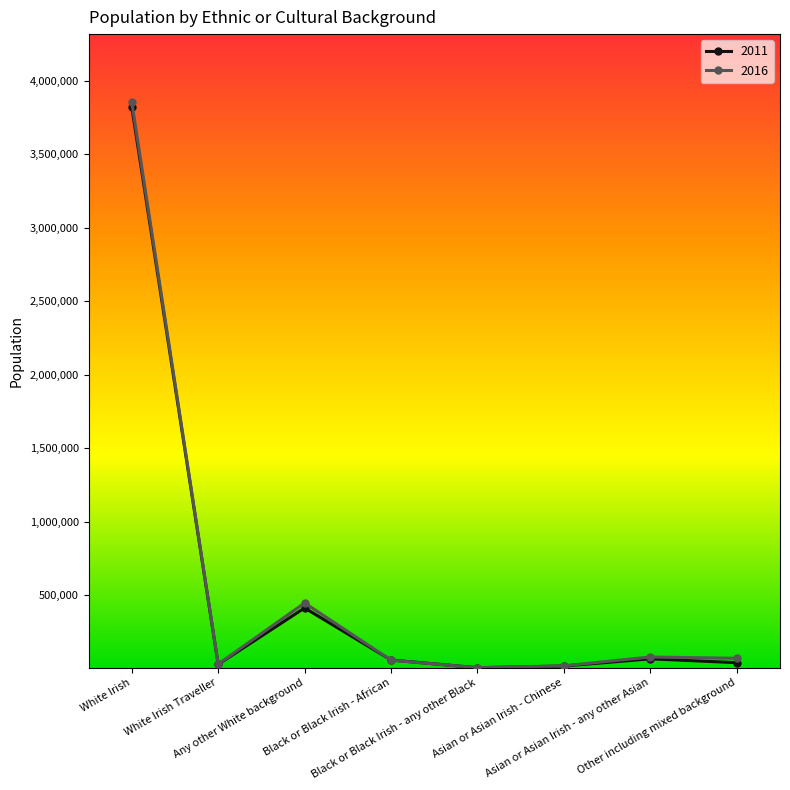

What are all the series names shown in the legend?

2011, 2016